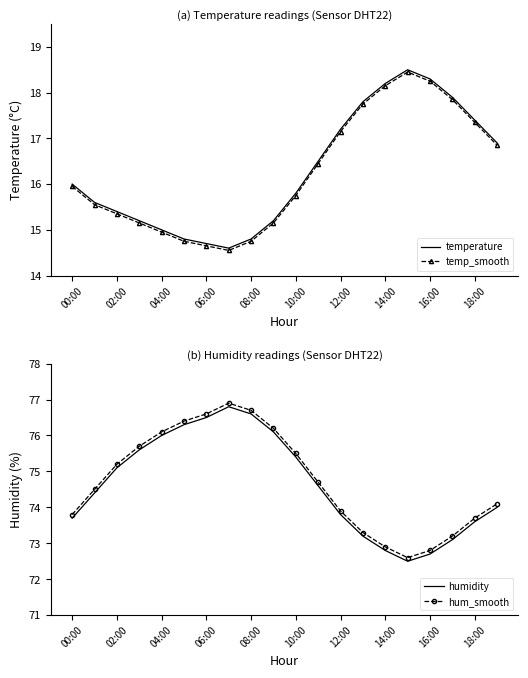

True or false: humidity and hum_smooth intersect in this chart.

False